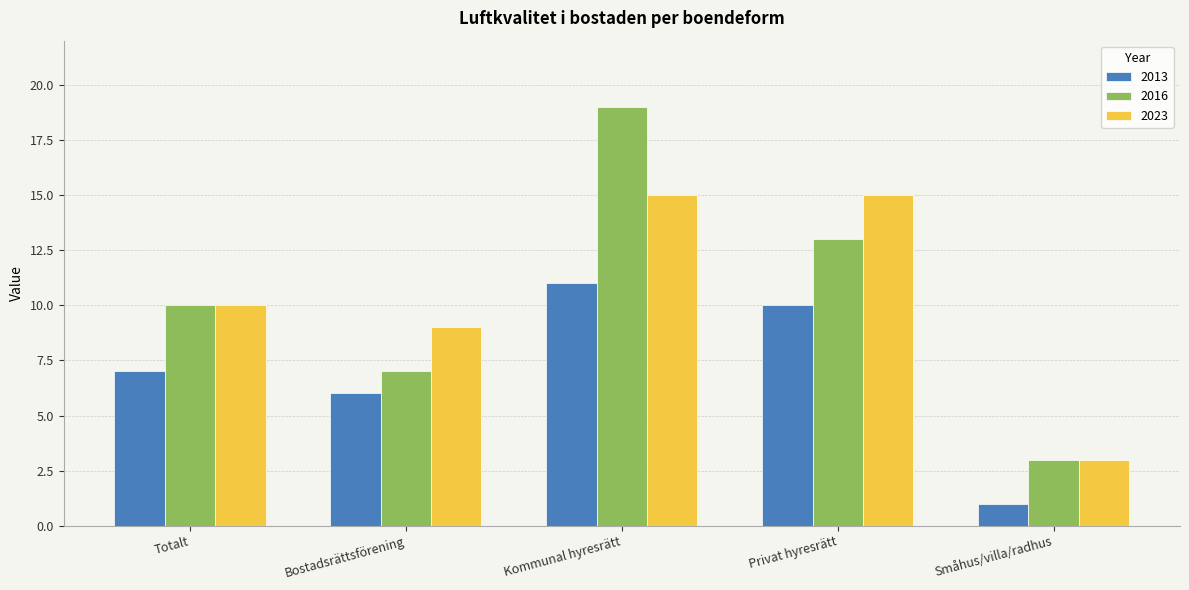

Does the chart contain any negative values?

No